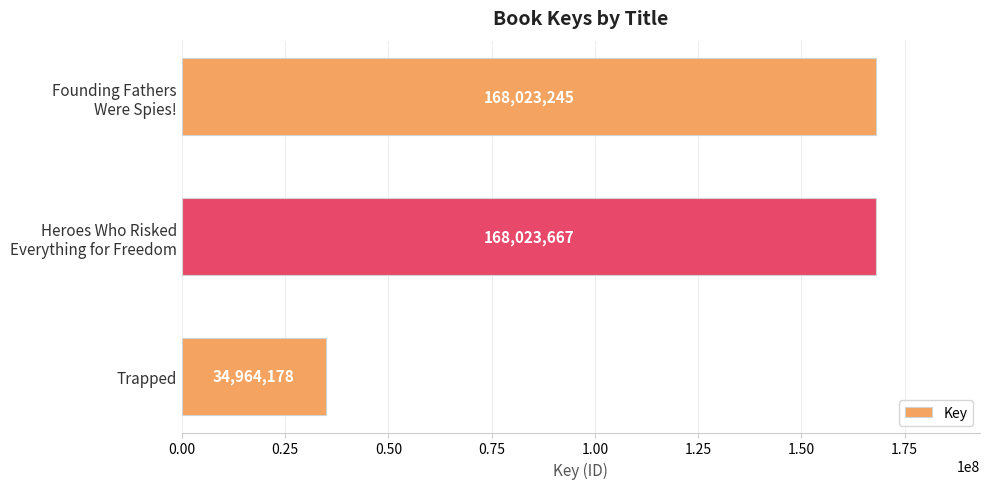

Where is the data nearest to the value 101493922?

Founding Fathers
Were Spies!